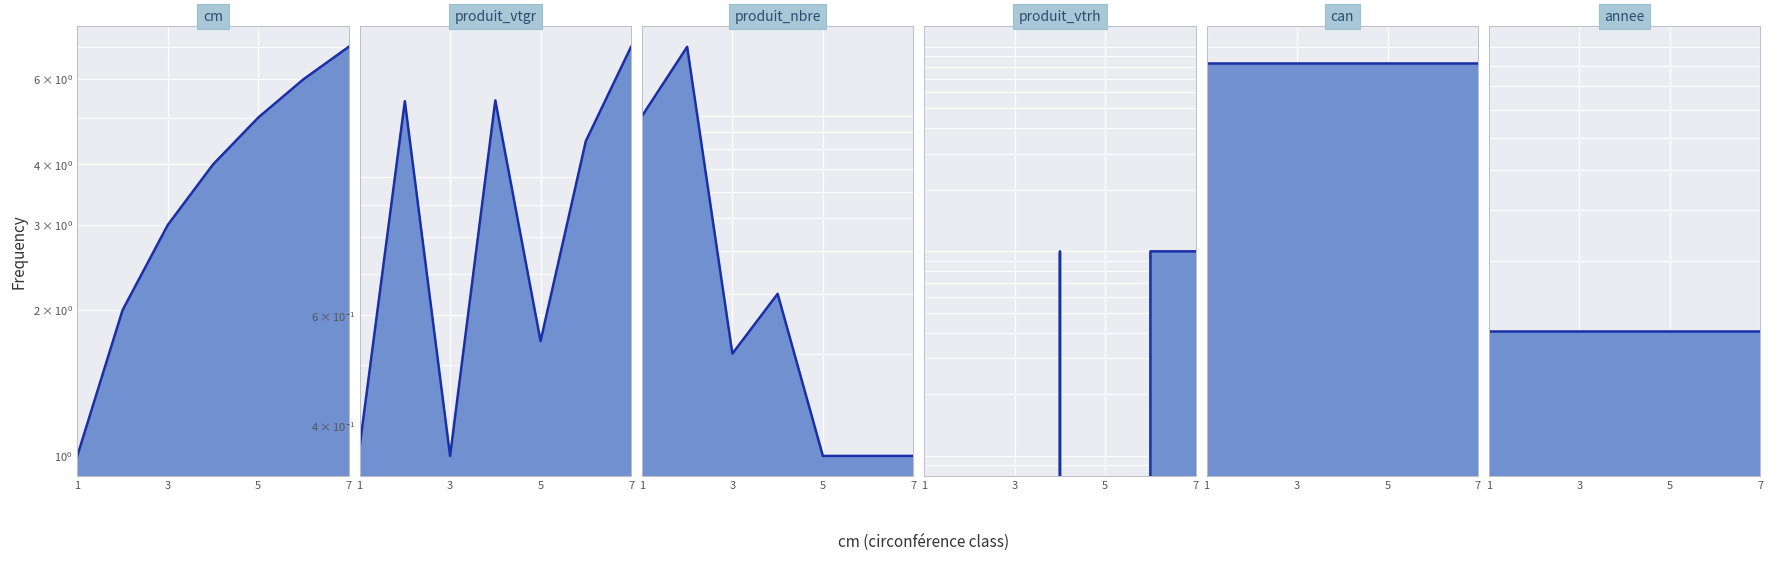

At which category is the sum across all series the highest?

2